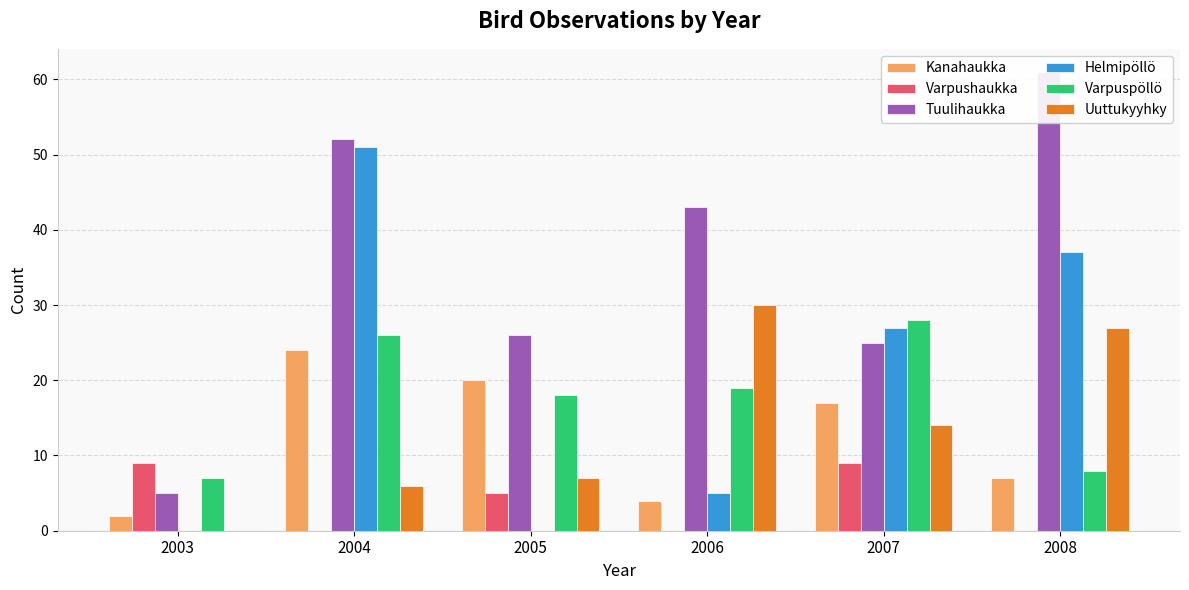

The value of Helmipöllö at 2003 is 0. True or false?

True